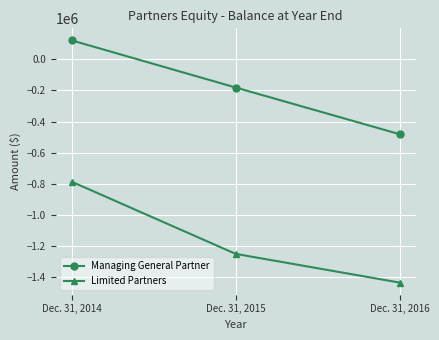

How many values in the Limited Partners series are below -1250200?

1